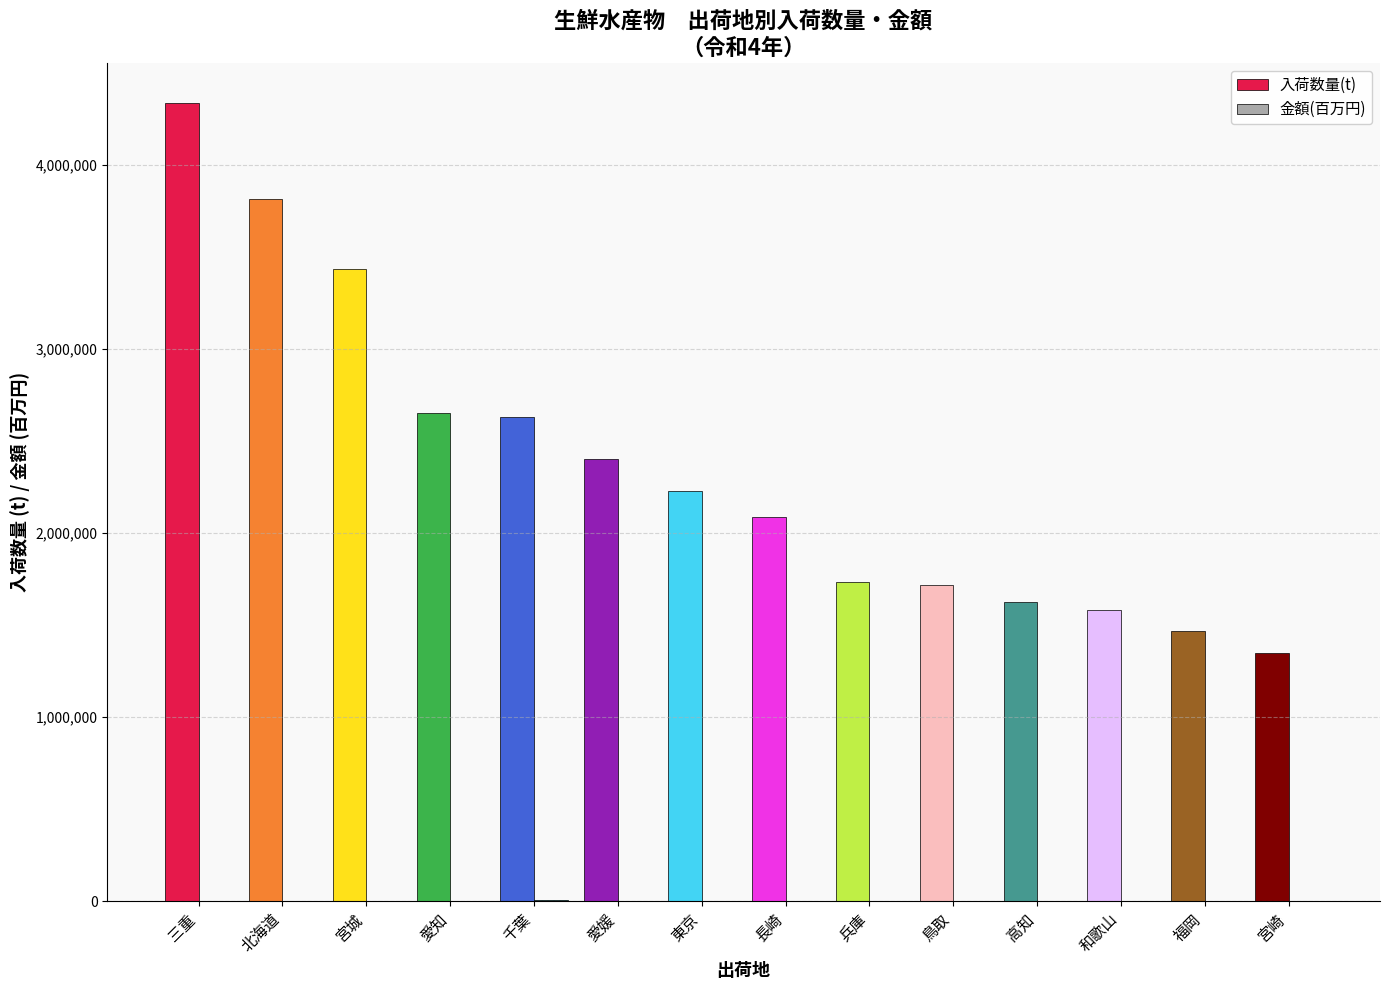

At how many categories does at least one series exceed 2062468?

8